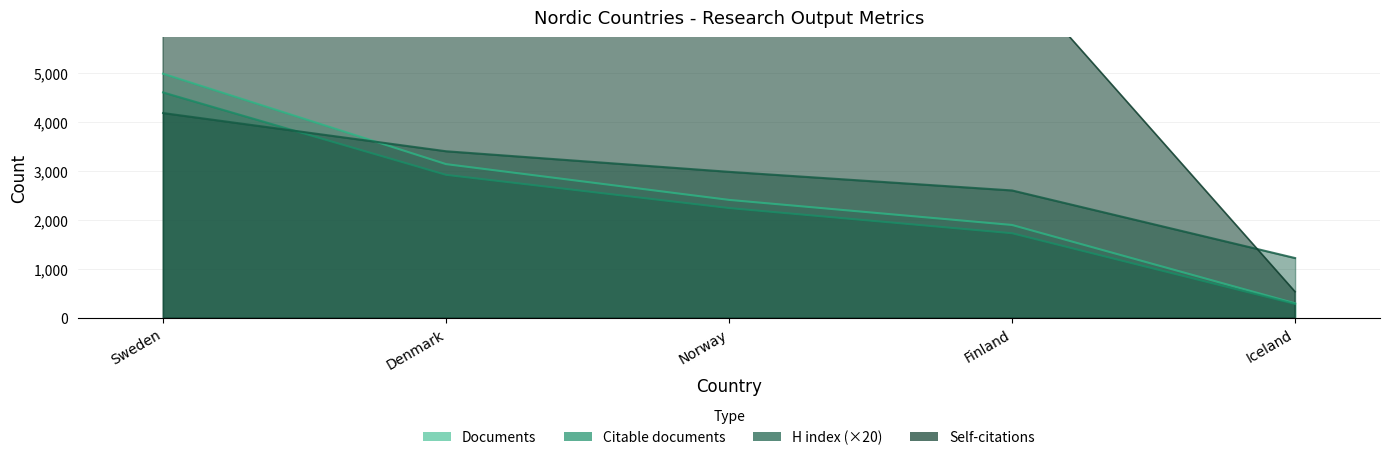

The value of Citations at Sweden is 42934. True or false?

False